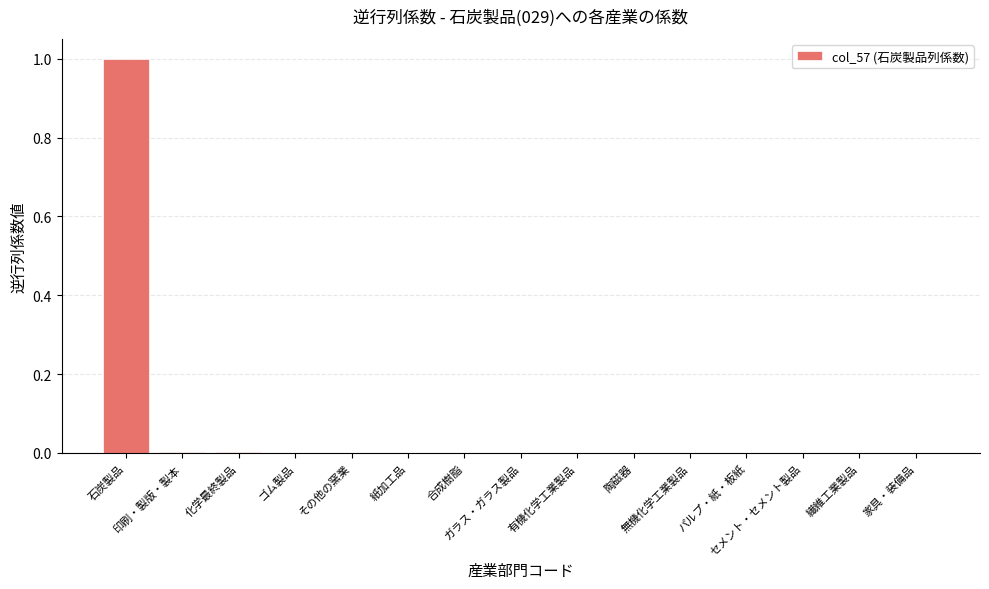

What is the maximum value shown in the chart?

1.0